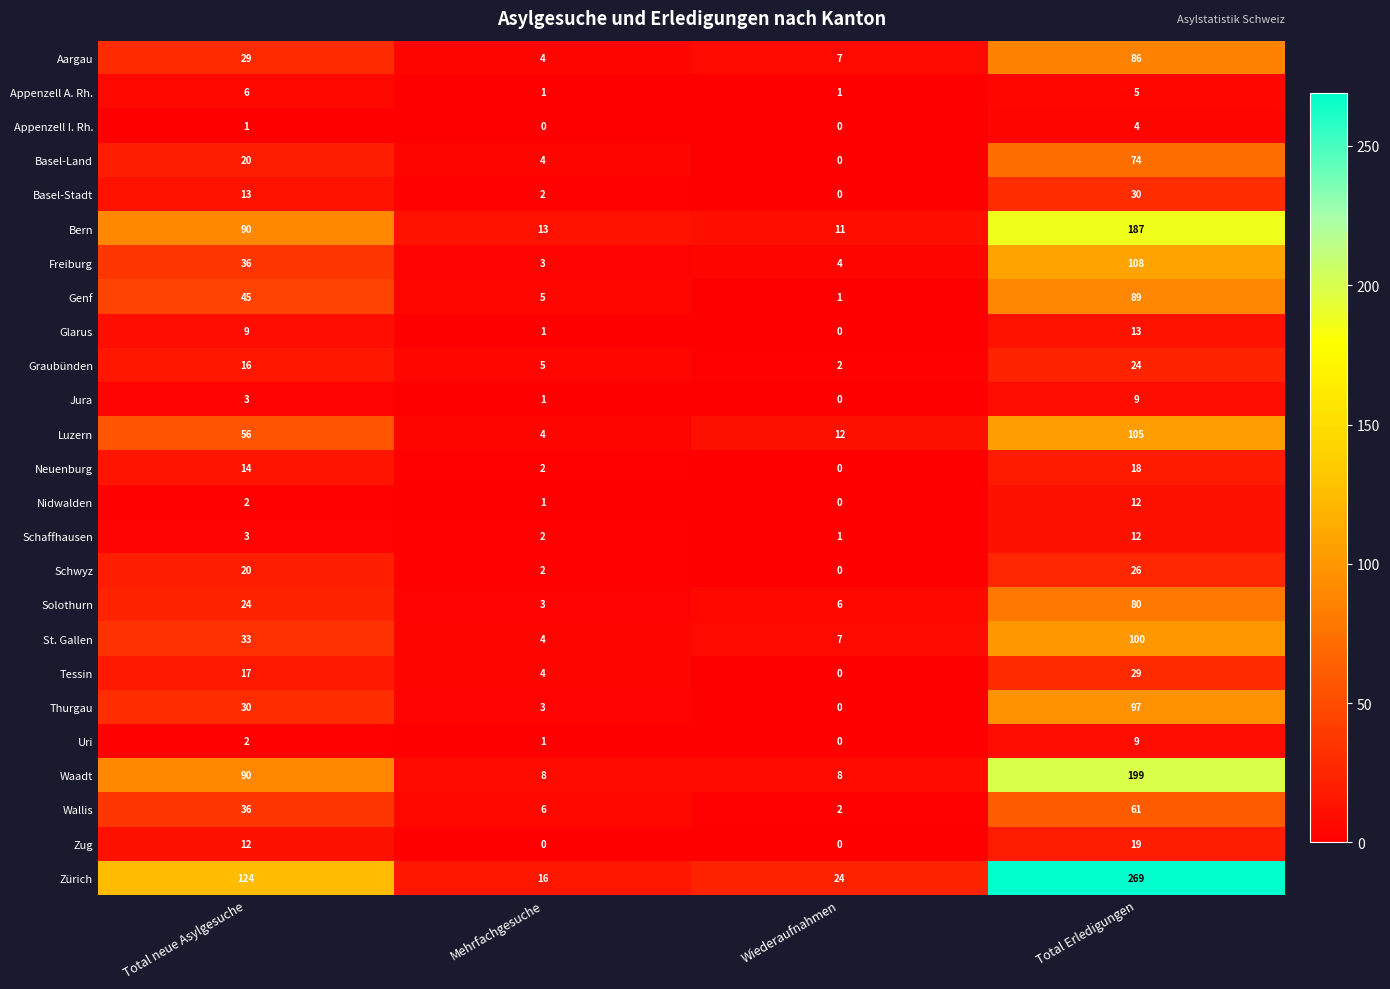

At which category is the sum across all series the highest?

Total Erledigungen